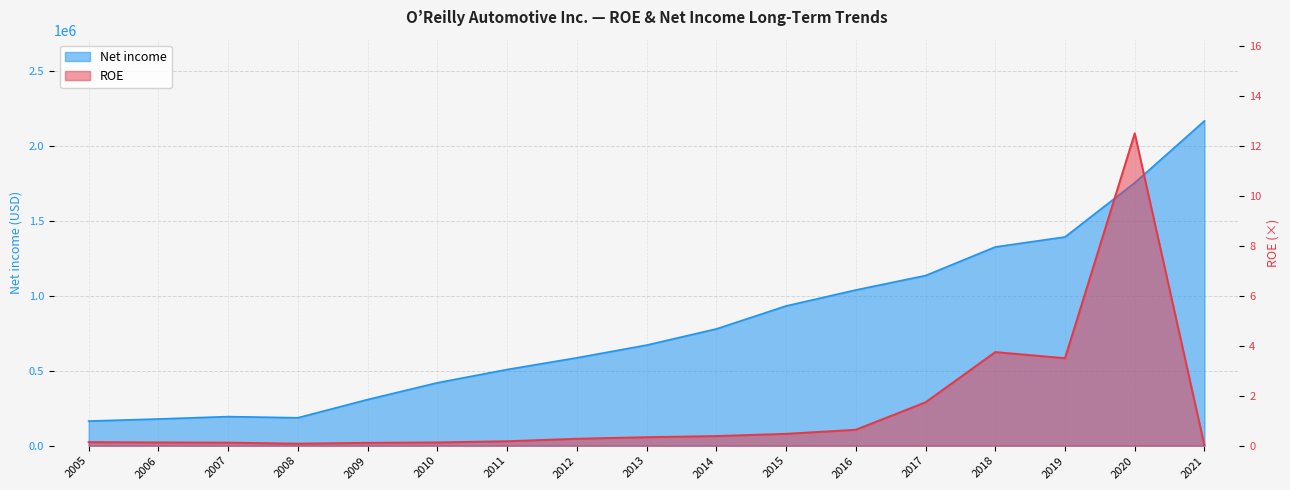

The ROE series shows 0.1 at 2005. True or false?

False